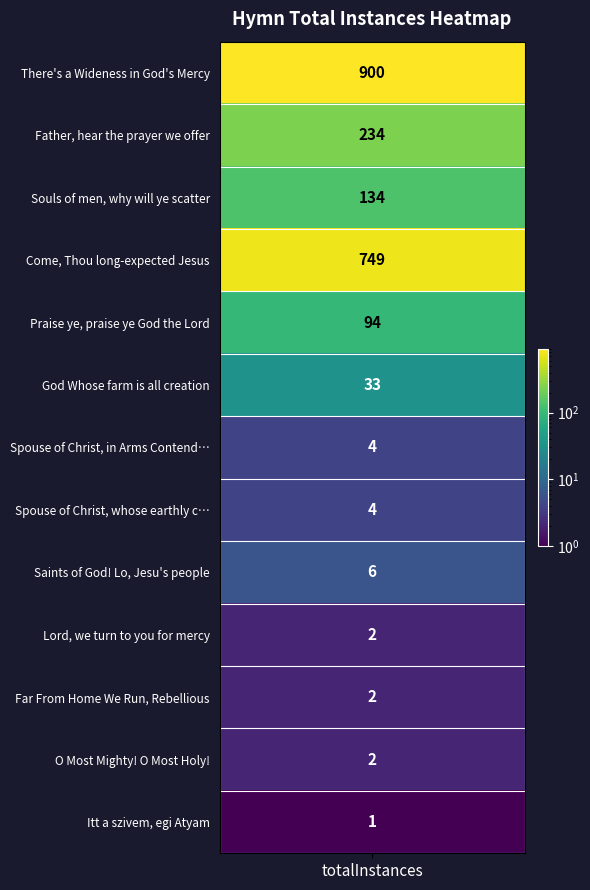

List the labels in order of value, smallest first.

Itt a szivem, egi Atyam, Lord, we turn to you for mercy, Far From Home We Run, Rebellious, O Most Mighty! O Most Holy!, Spouse of Christ, in Arms Contending, Spouse of Christ, whose earthly conflict, Saints of God! Lo, Jesu's people, God Whose farm is all creation, Praise ye, praise ye God the Lord, Souls of men, why will ye scatter, Father, hear the prayer we offer, Come, Thou long-expected Jesus, There's a Wideness in God's Mercy